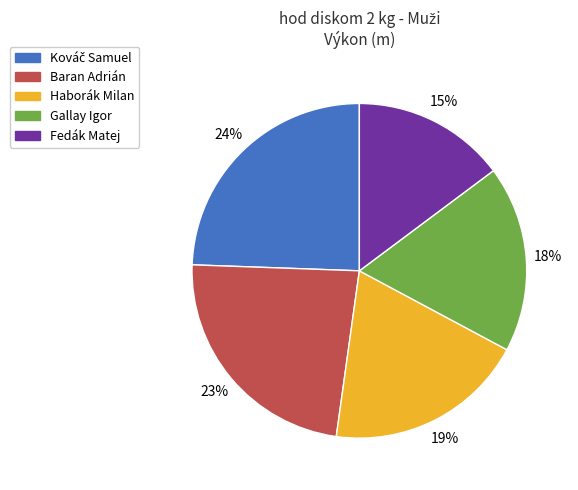

Approximately how many times larger is the value at Haborák Milan compared to Baran Adrián?

0.8